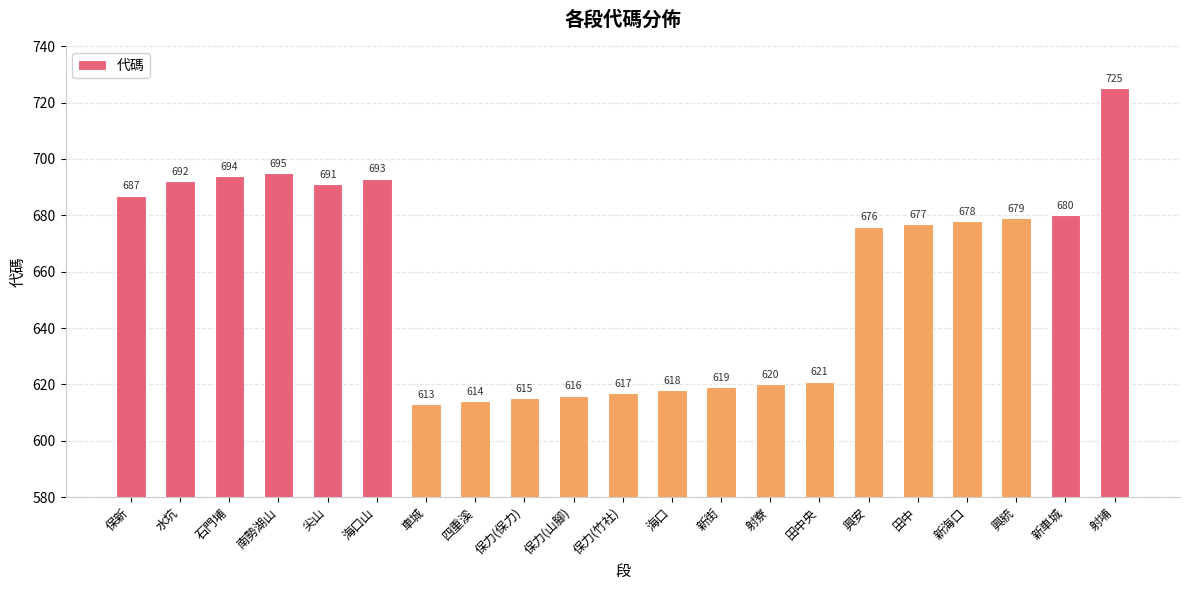

Where does the data first go above 677?

保新